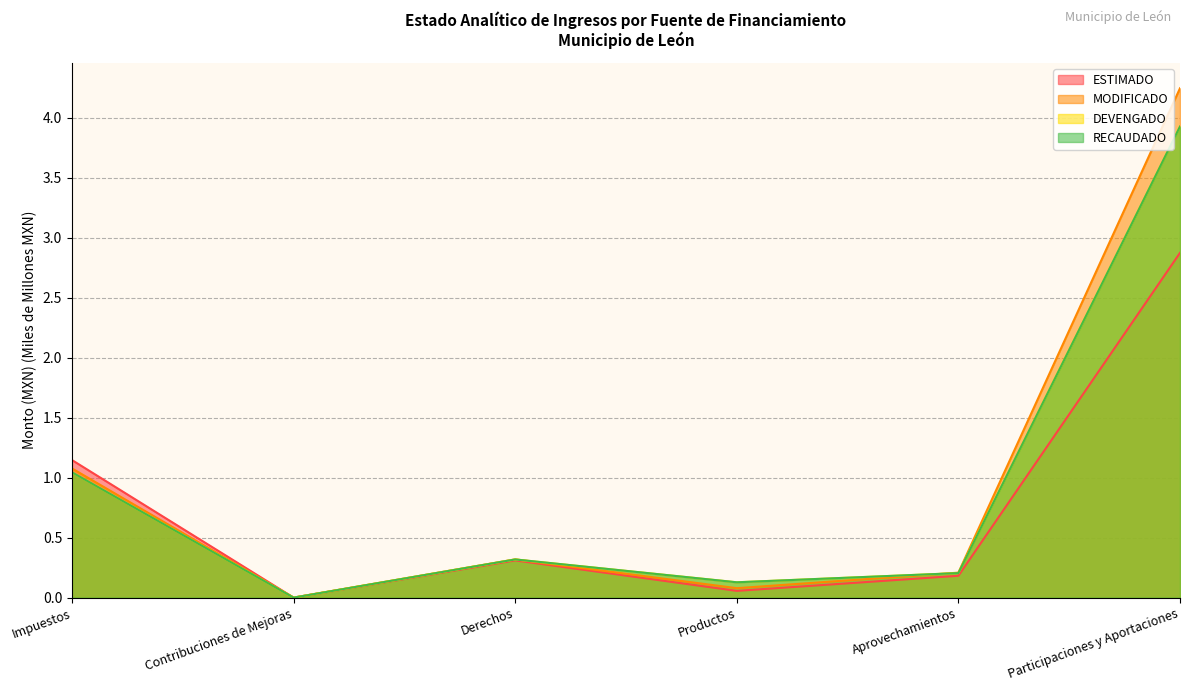

True or false: RECAUDADO has a value of 0.0 at Contribuciones de Mejoras.

False